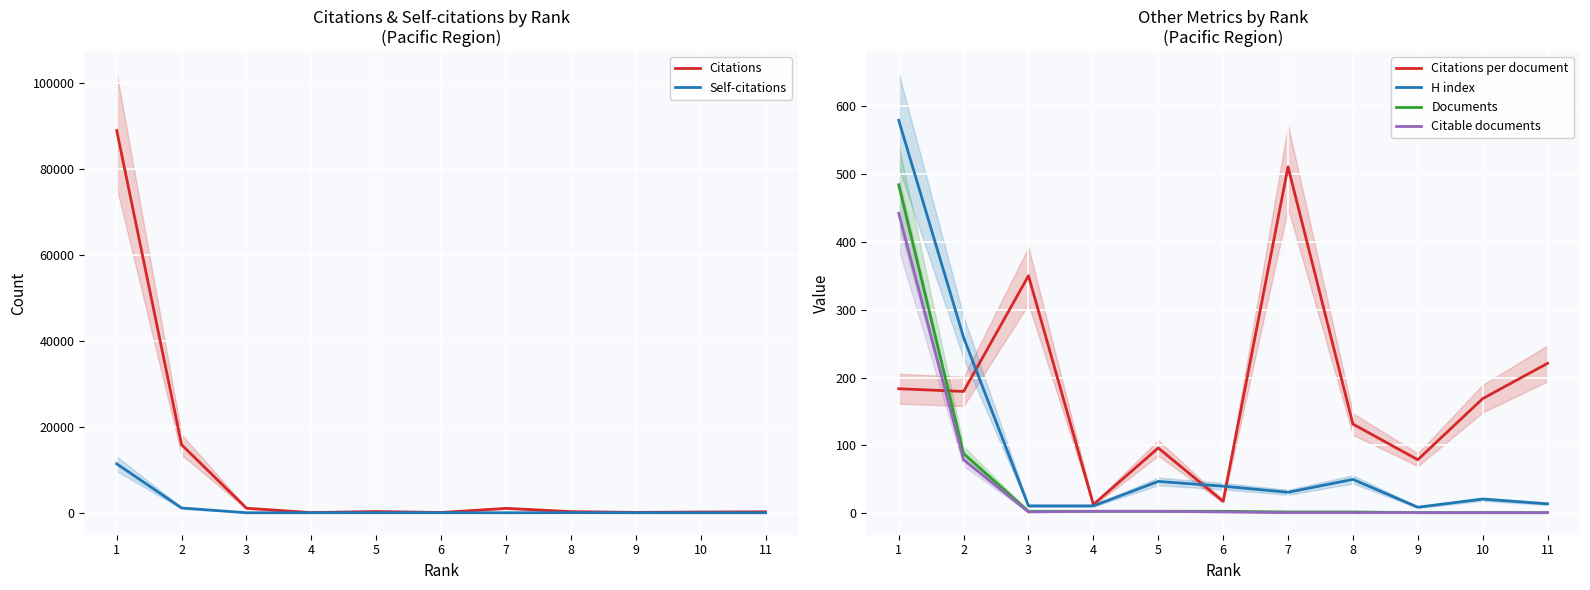

True or false: H index and Documents cross at least once.

False